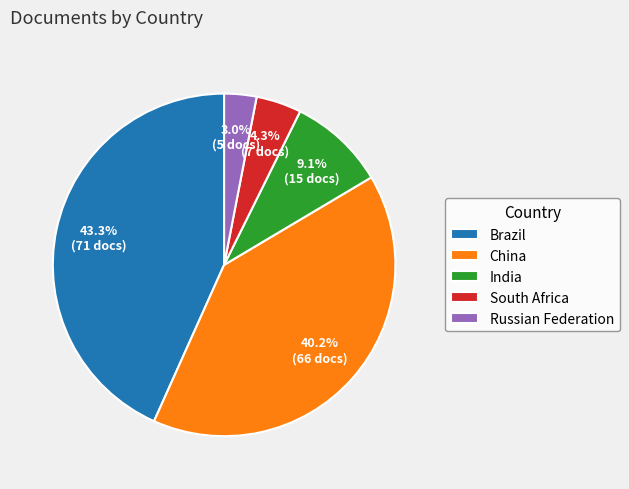

Do Russian Federation and South Africa together represent more than half of the pie?

No